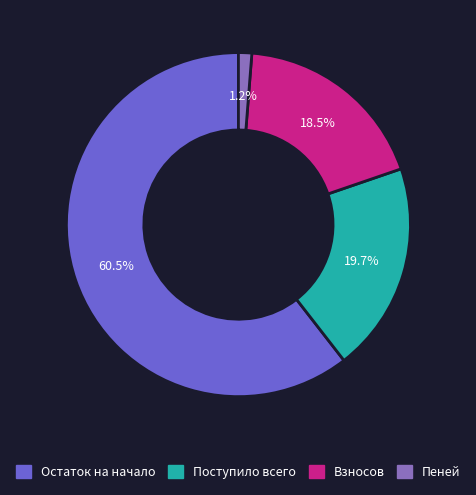

What percentage is NOT represented by Взносов?

81.5%